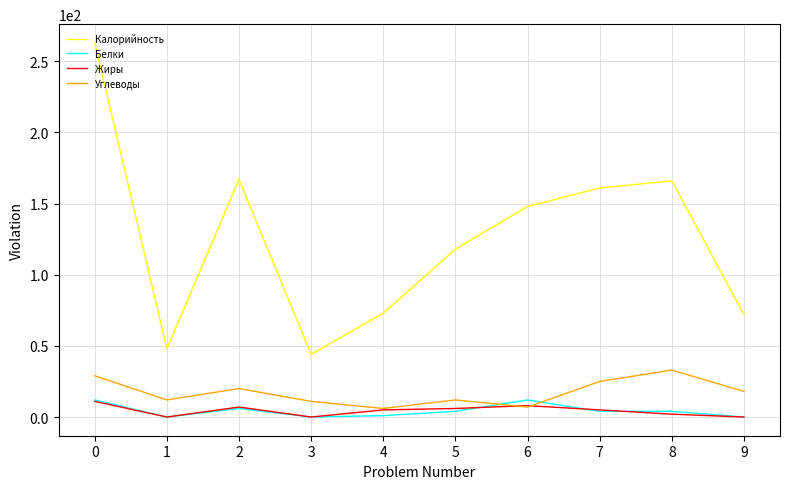

What is the average value of the Углеводы series?

17